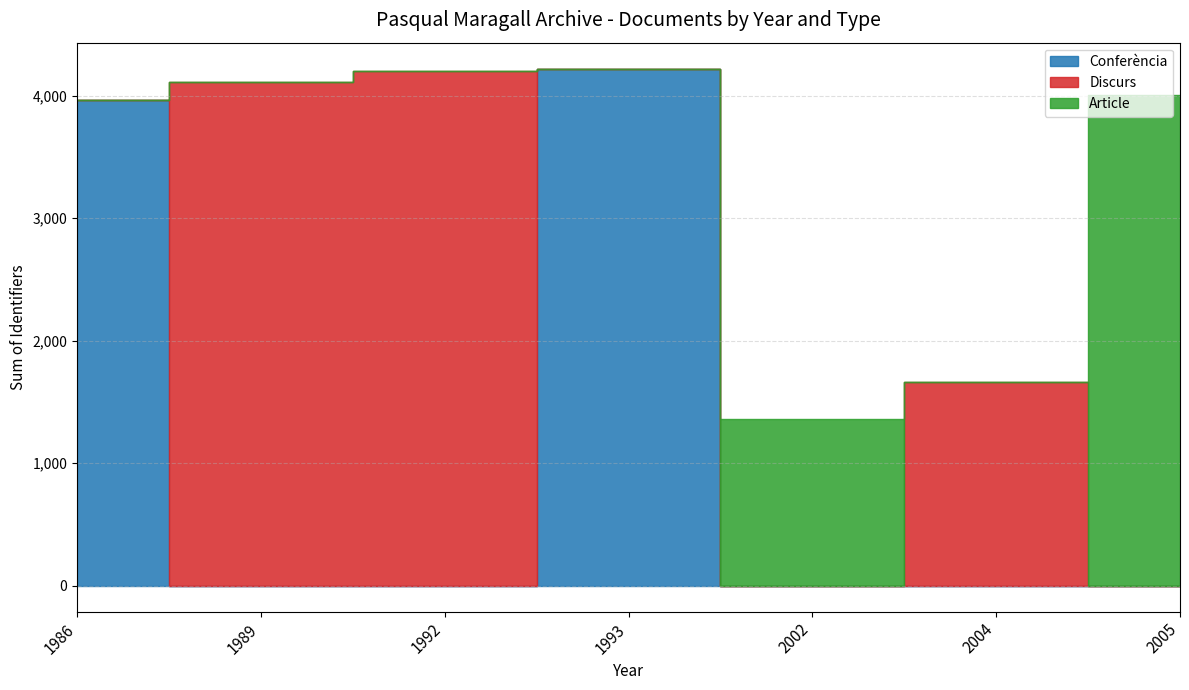

What are all the series names shown in the legend?

Discurs, Conferència, Article